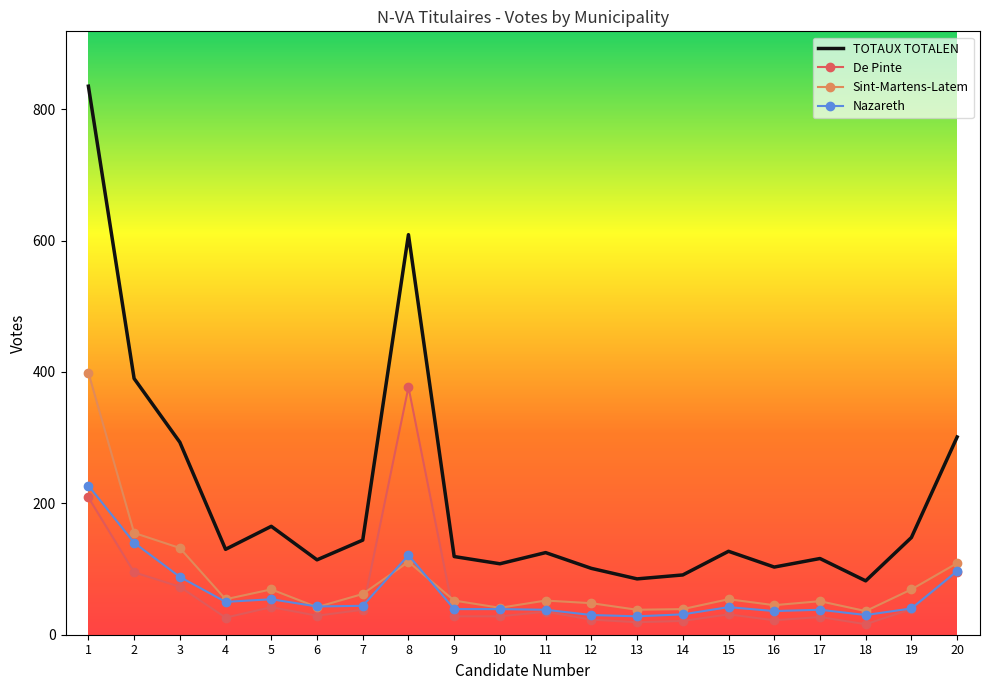

Is the value of TOTAUX TOTALEN at 10 greater than the value of Nazareth at 13?

Yes